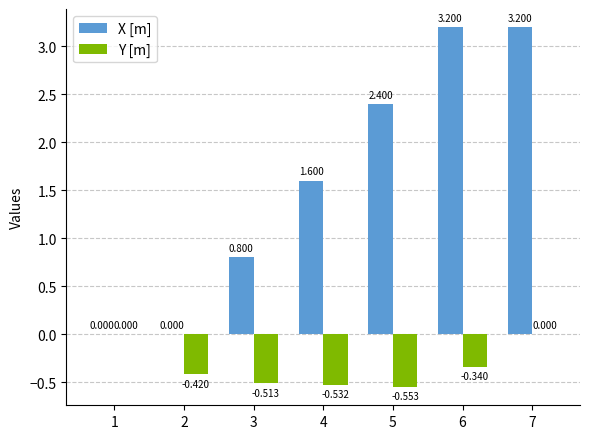

Is the value of X [m] at 3 greater than the value of Y [m] at 3?

Yes